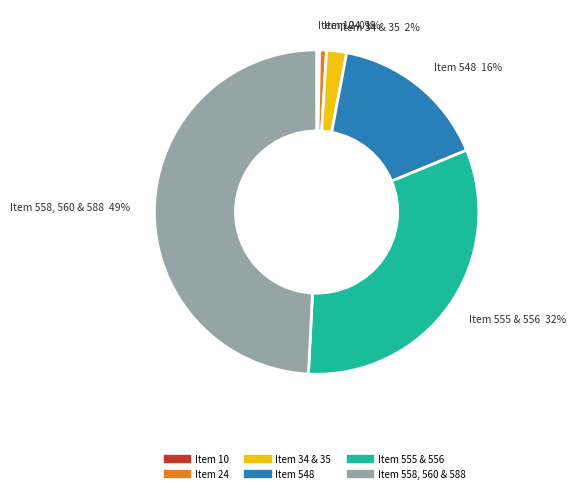

Is there any slice that represents more than half of the pie?

No